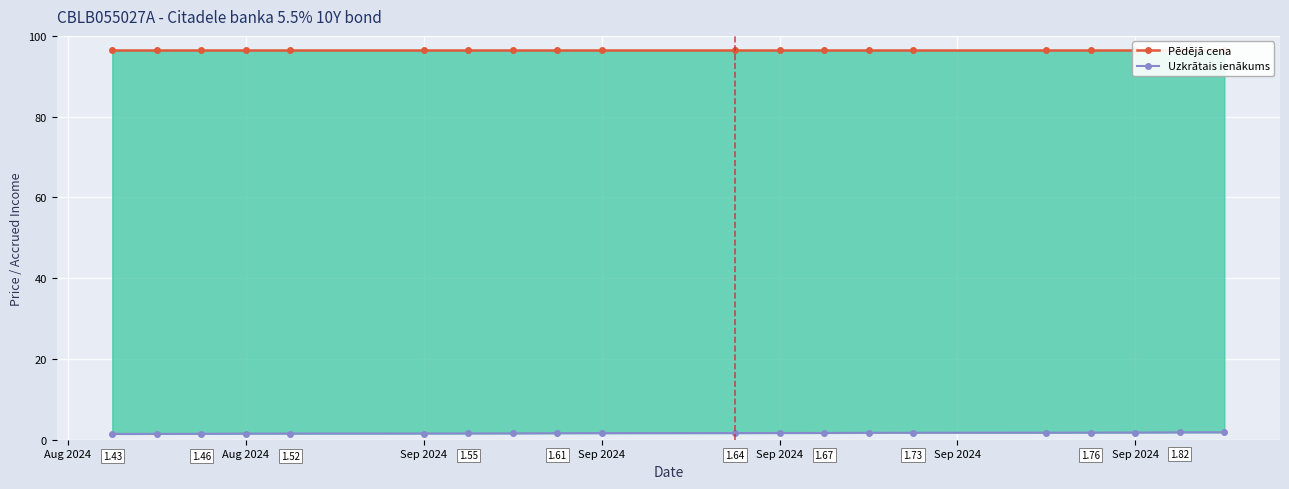

Which series has the largest total across all categories?

Pēdējā cena